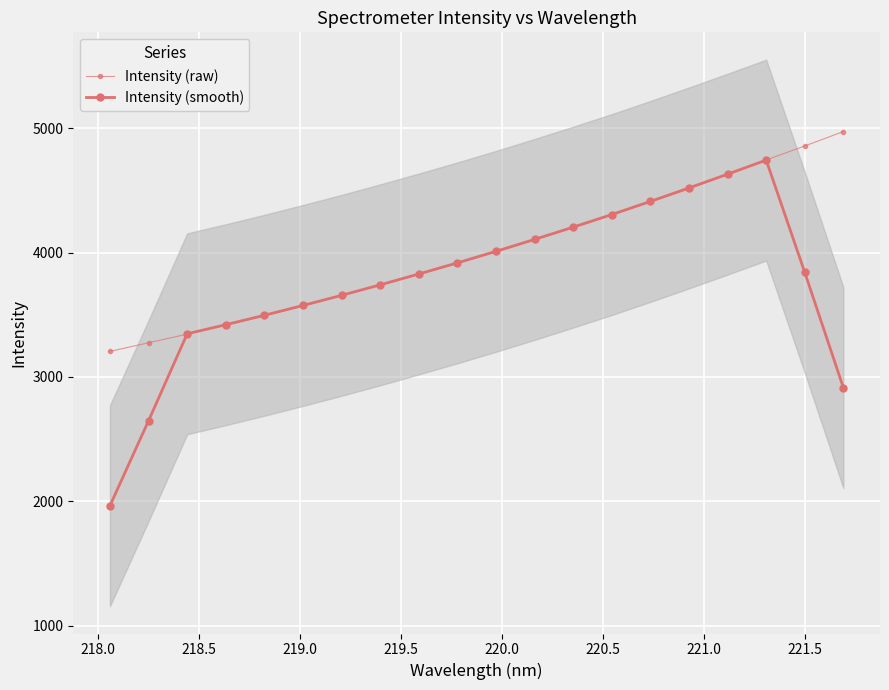

Reading left to right, extract all data points from this chart.

Intensity (raw): 3205.9	3274.9	3344.5	3418.7	3492.1	3571.4	3654.2	3739.7	3824.6	3914.8	4007.2	4101.6	4202.8	4304.4	4407.6	4513.0	4629.5	4744.8	4856.9	4972.8
Intensity (smooth): 1965.1	2648.8	3347.2	3420.3	3496.2	3575.2	3656.4	3740.9	3828.1	3917.6	4010.2	4106.2	4204.7	4305.9	4411.5	4519.8	4630.3	4743.4	3840.8	2914.9